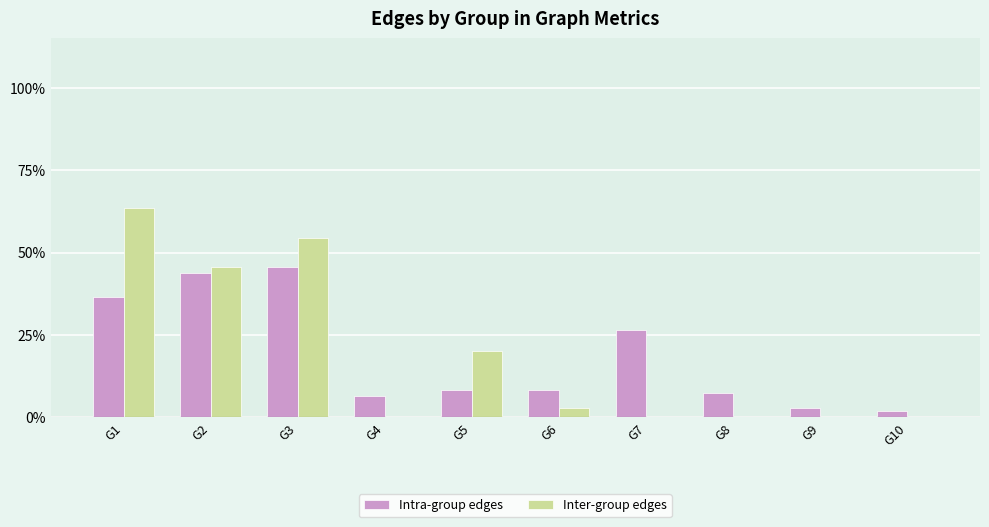

What is the sum of all Intra-group edges values?

186.4